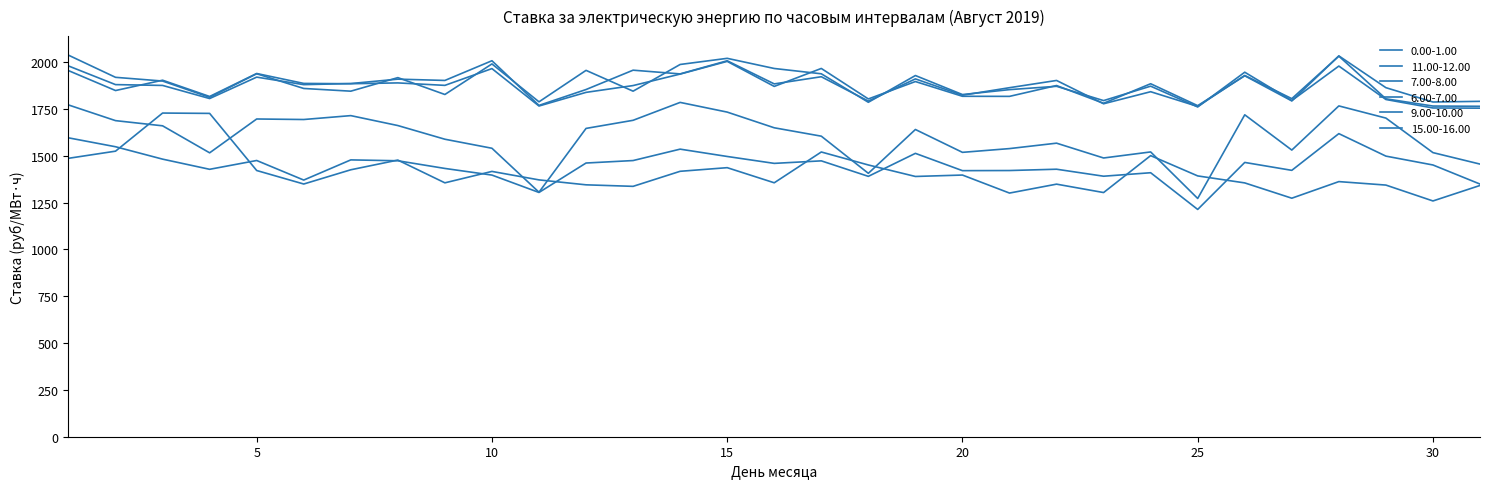

Is this an area chart (filled region under the line)?

No